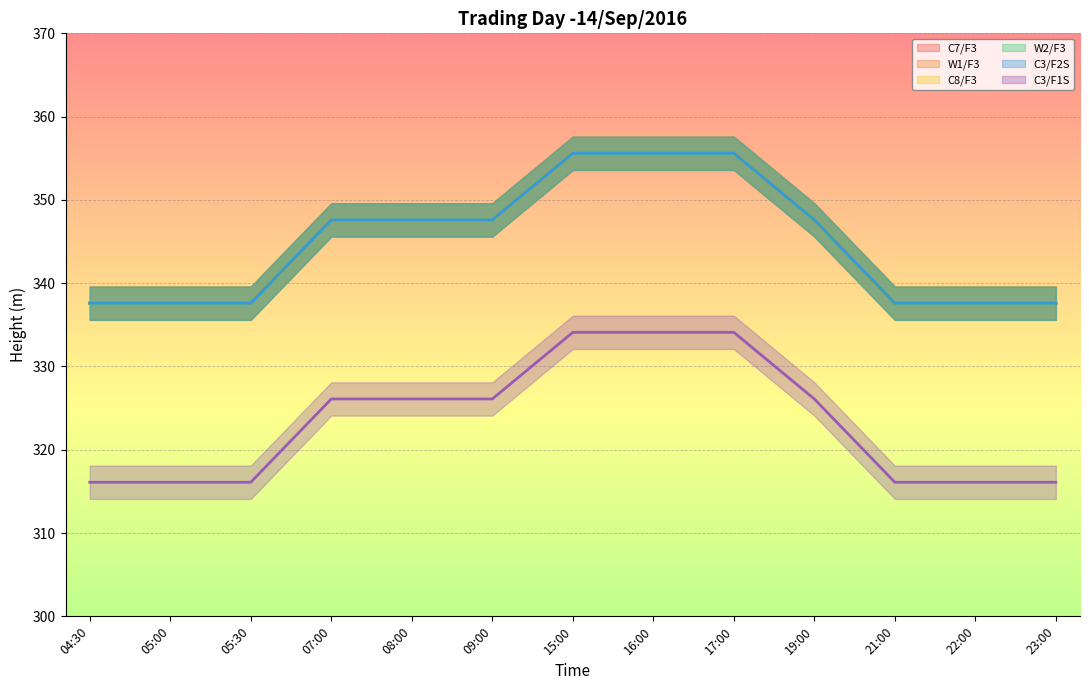

True or false: C8/F3 and C7/F3 intersect in this chart.

False